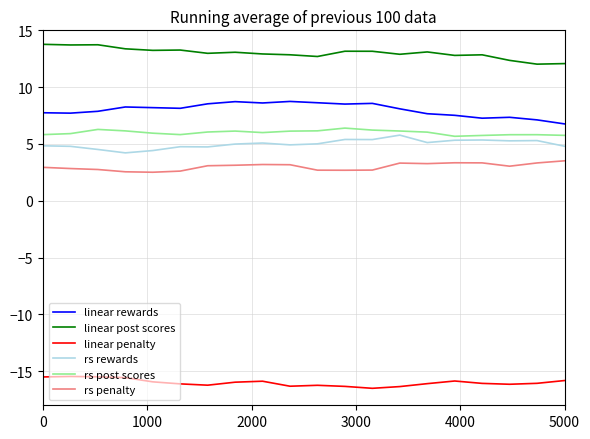

True or false: rs penalty and linear penalty cross at least once.

False